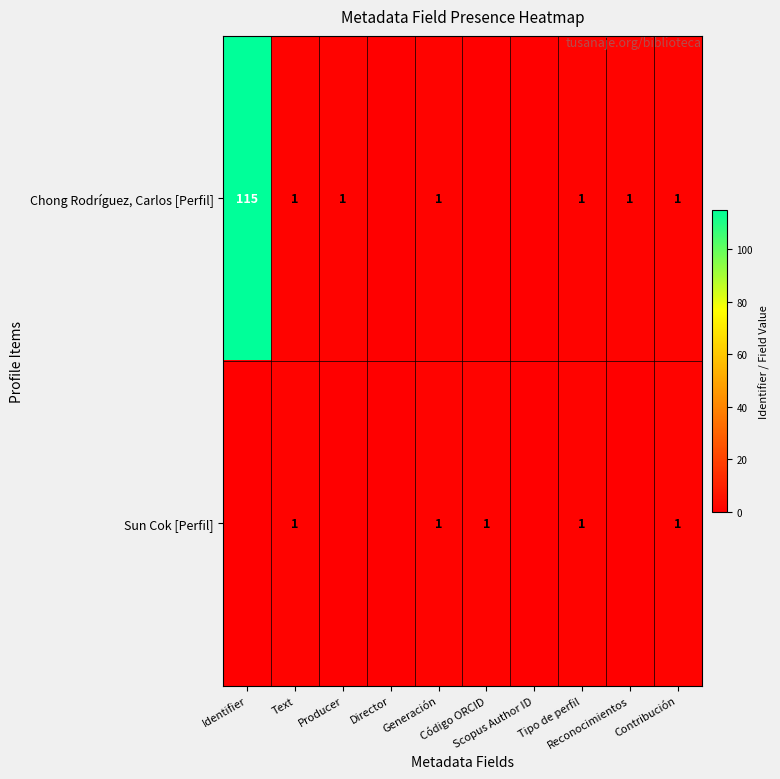

At which category does the chart reach its minimum across all series?

Director